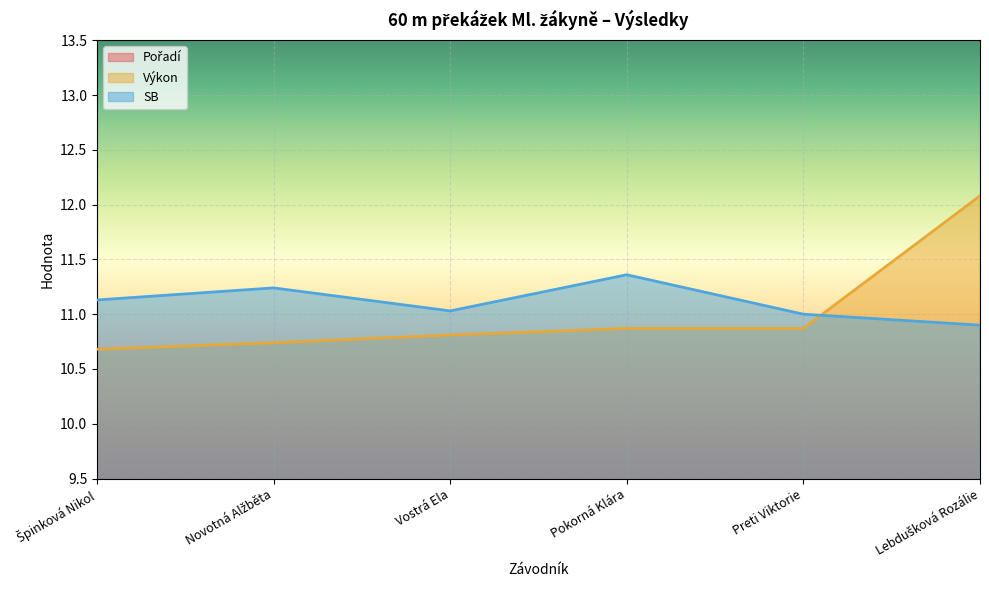

What is the difference between the highest and lowest values at Vostrá Ela?

8.0